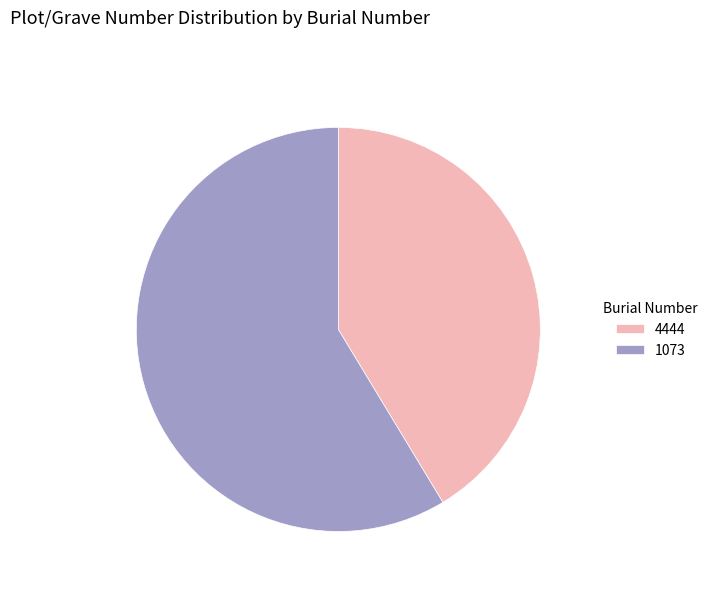

True or false: 1073 accounts for 59% of the total.

True